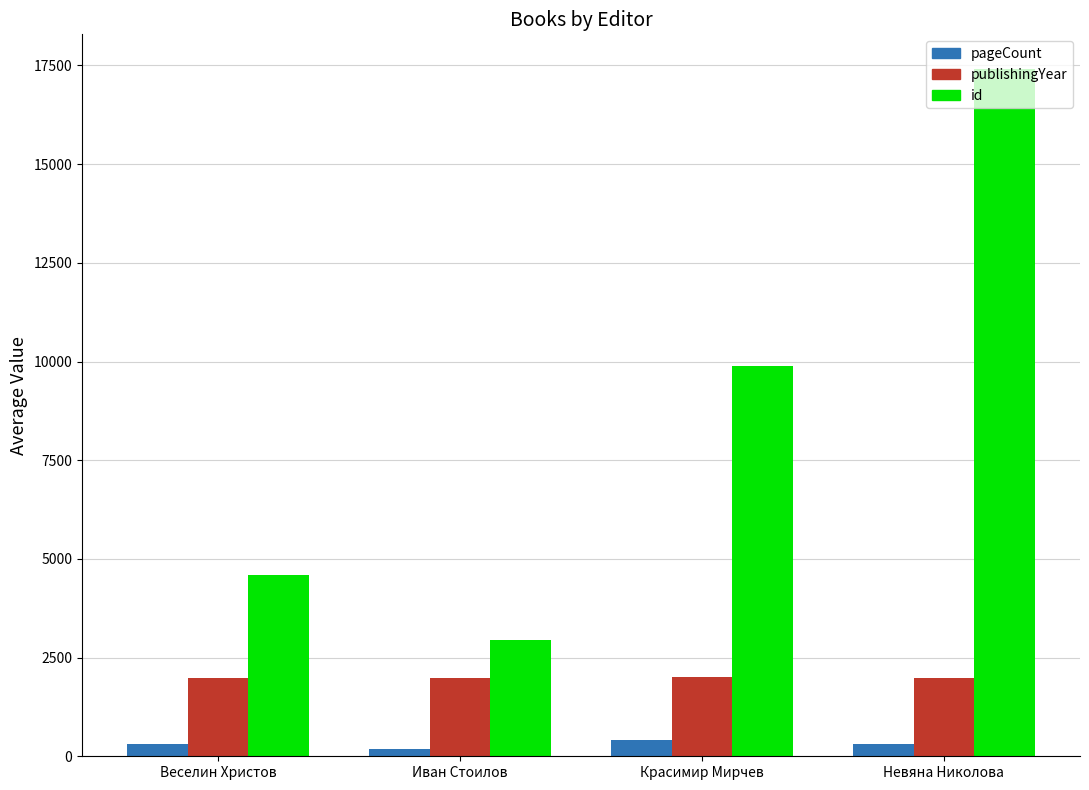

How many distinct data groups are displayed?

3